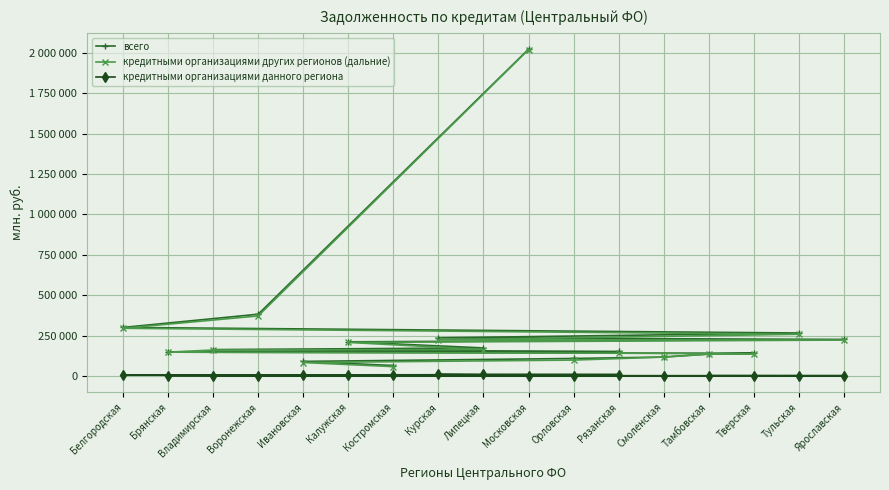

Which series changed the most between Курская and Московская?

всего